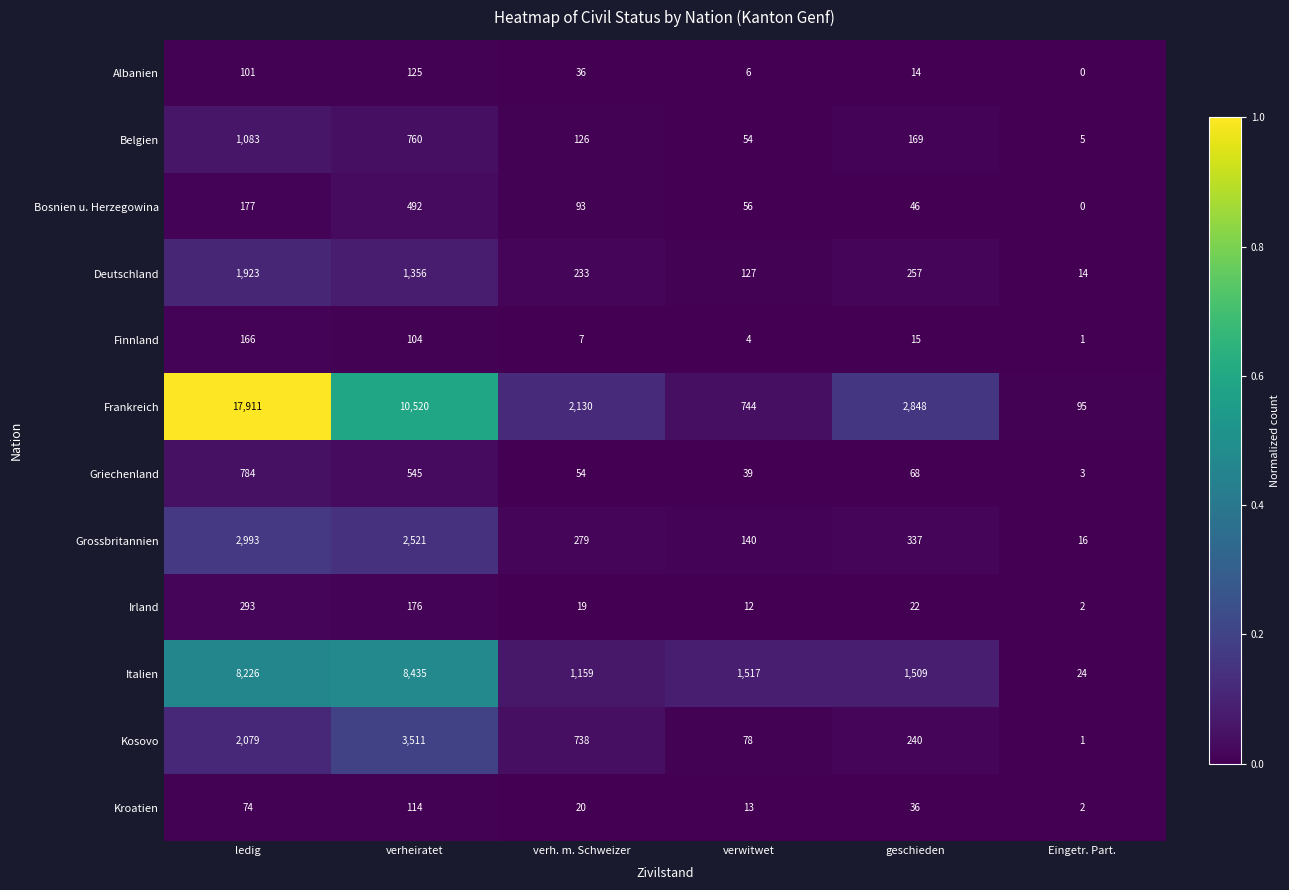

Between verheiratet and verwitwet, which series saw the biggest shift?

Frankreich